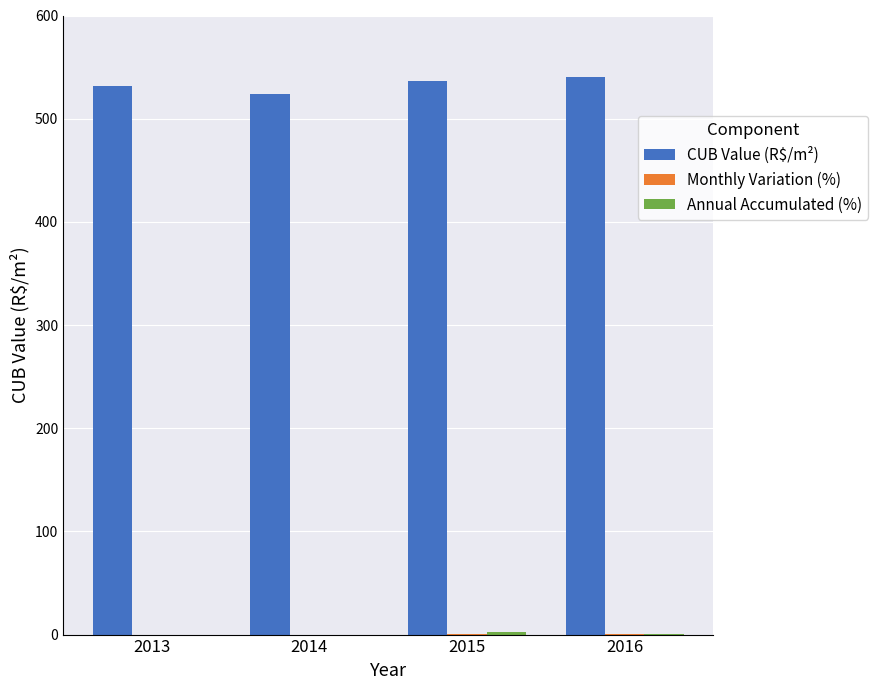

What is the maximum value shown in the chart?

540.4